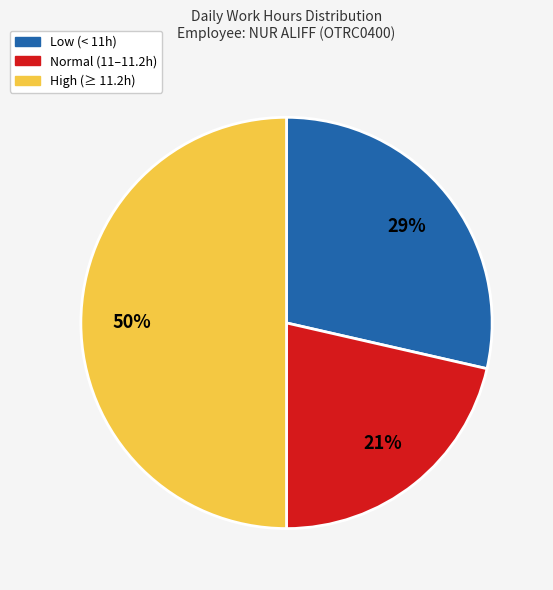

To the nearest percent, what is the difference between the largest and smallest slice percentages?

29%